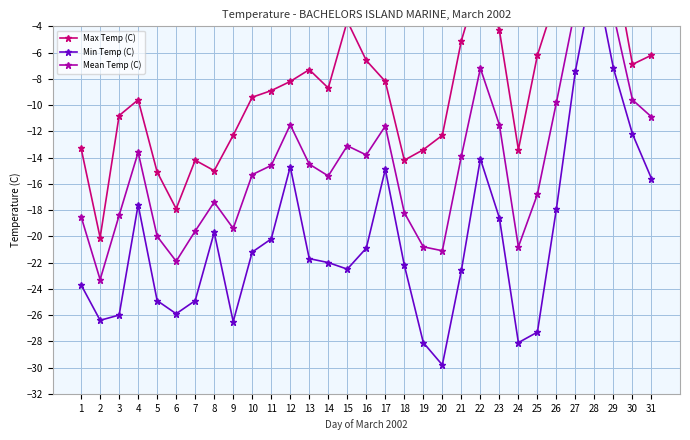

At which label is Mean Temp (C) closest to -10?

26